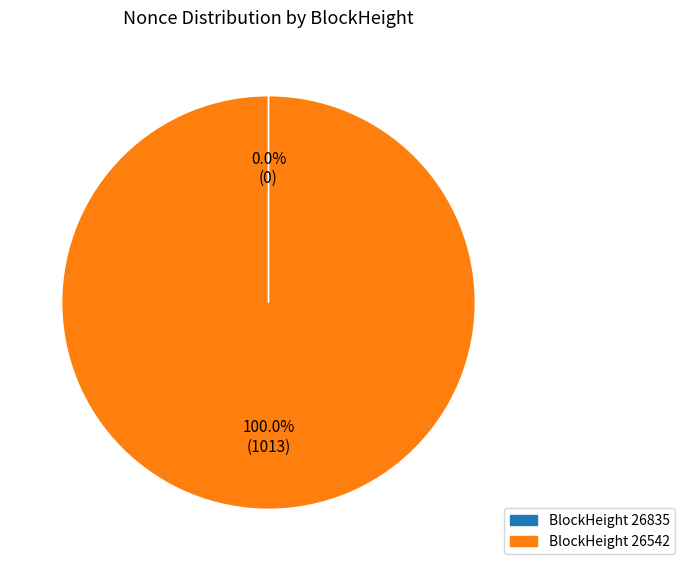

Is there any slice that represents more than half of the pie?

Yes